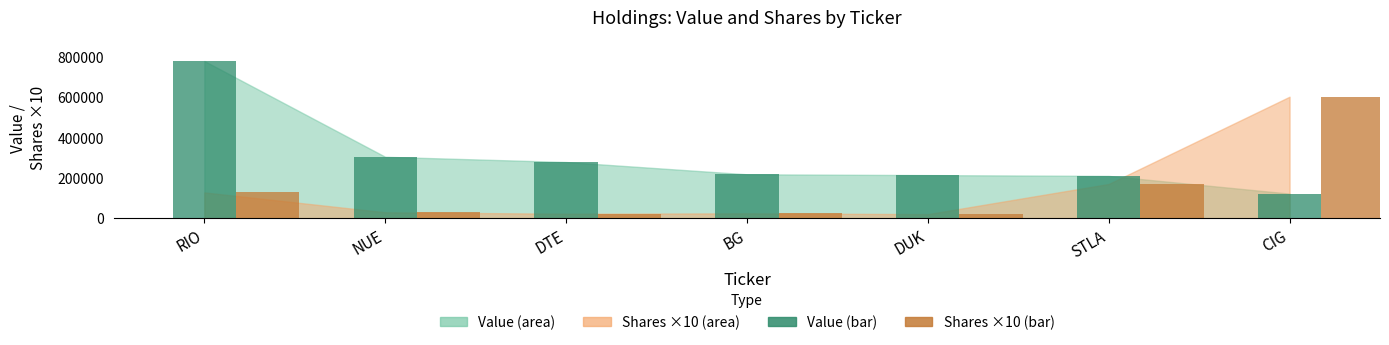

Which series has the largest total across all categories?

Value (bar)